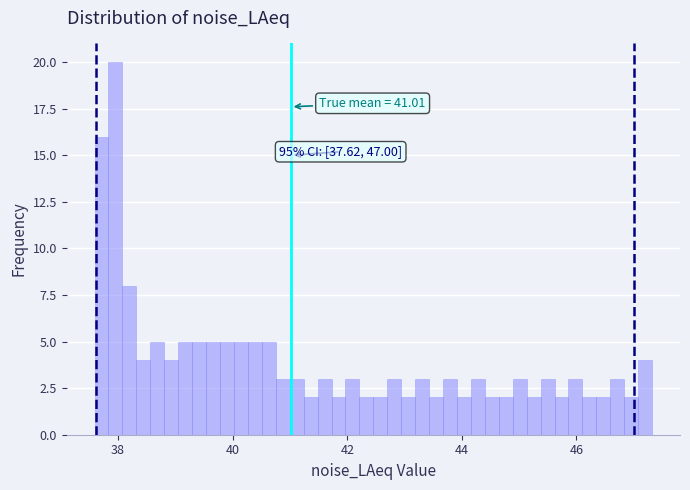

Around what value on the x-axis is the tallest bar? Give the approximate position of its centre, as read against the axis.

38.0